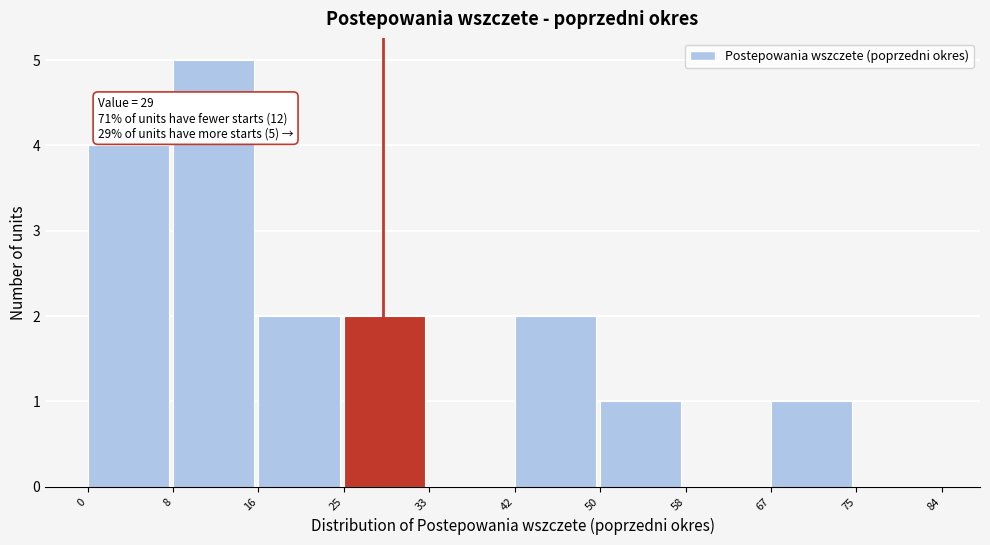

Which range on the x-axis has the tallest bar?

8 to 16